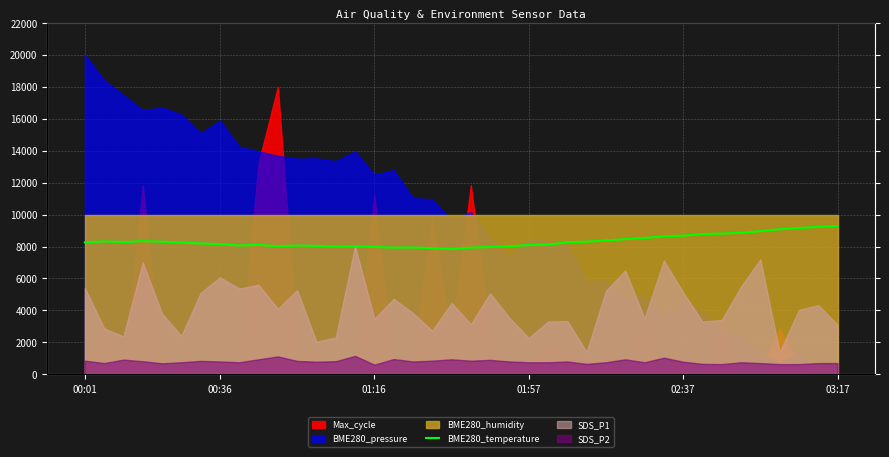

What is the difference between the values at 39 and 6?

1090.0